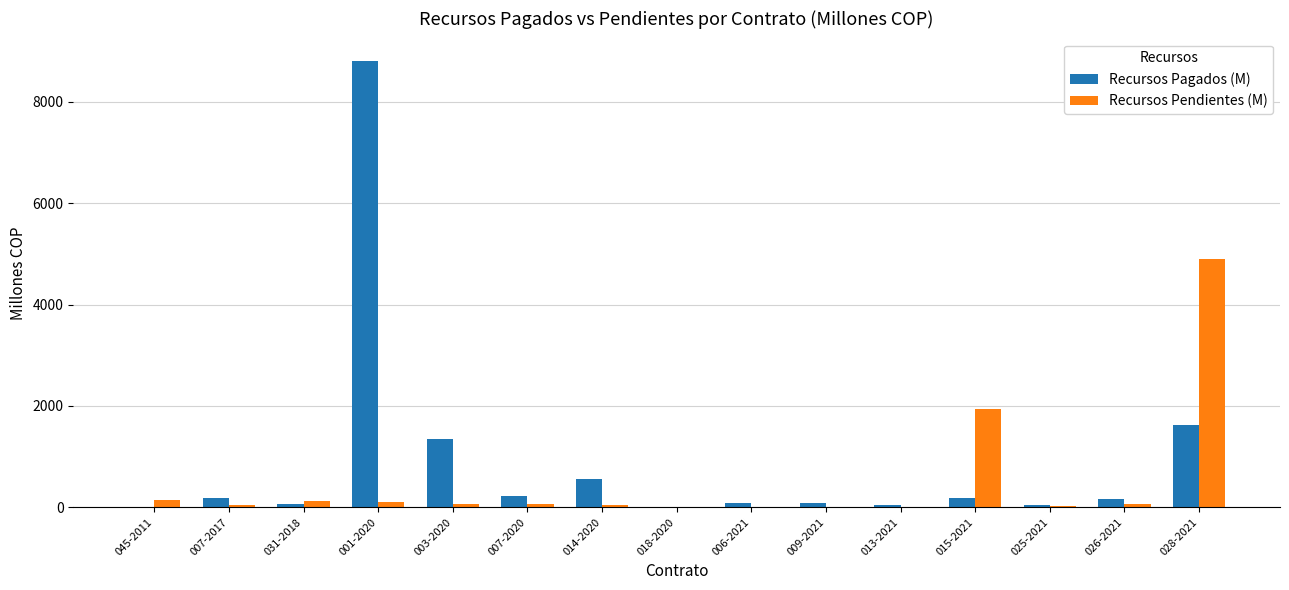

What value does the Recursos Pendientes (M) series have at 045-2011?

148.8